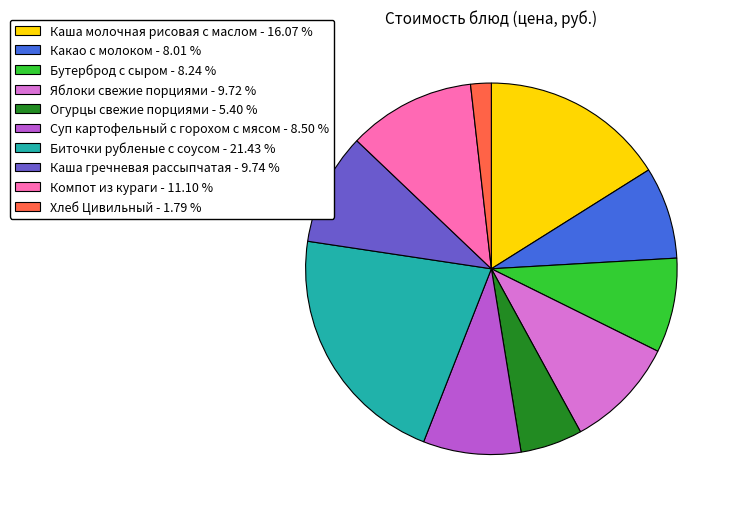

Which slice is the largest?

Биточки рубленые с соусом